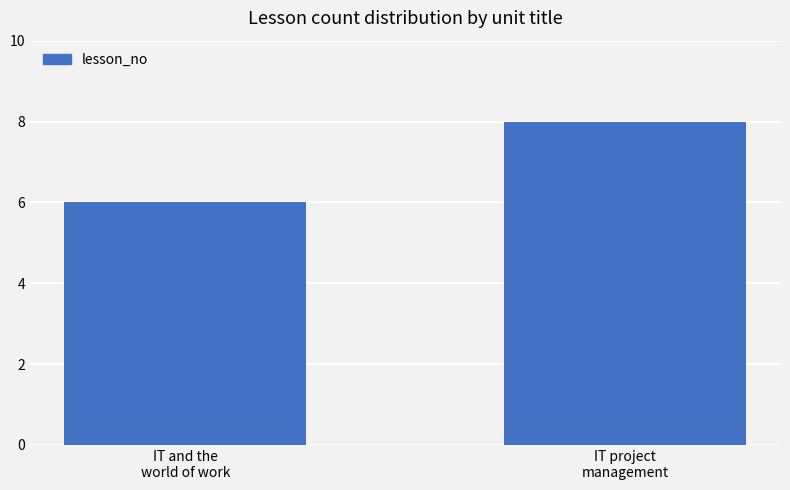

Reading right to left, extract all data points from this chart.

8	6